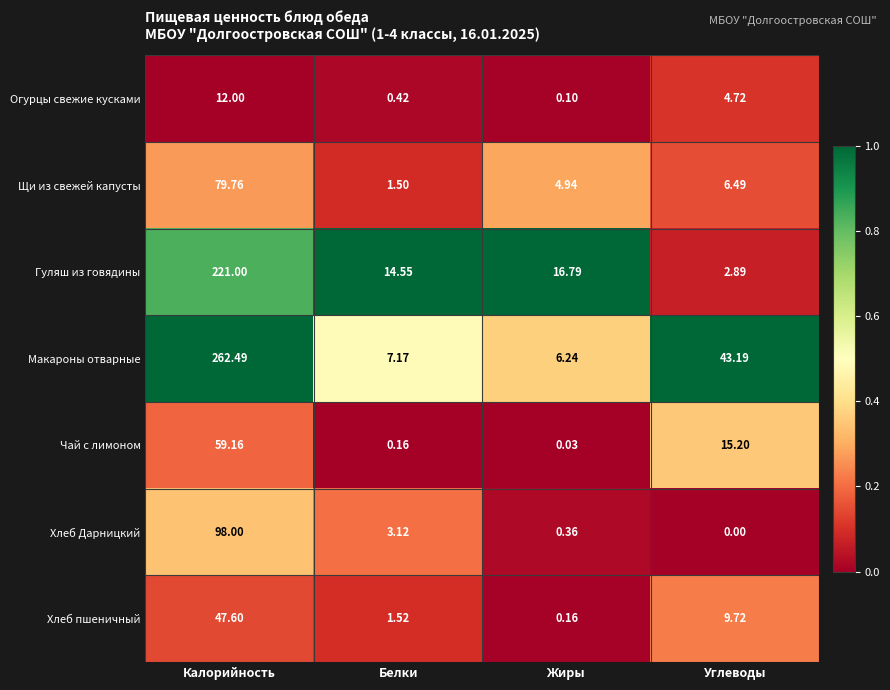

Which series changed the most between Калорийность and Углеводы?

Макароны отварные